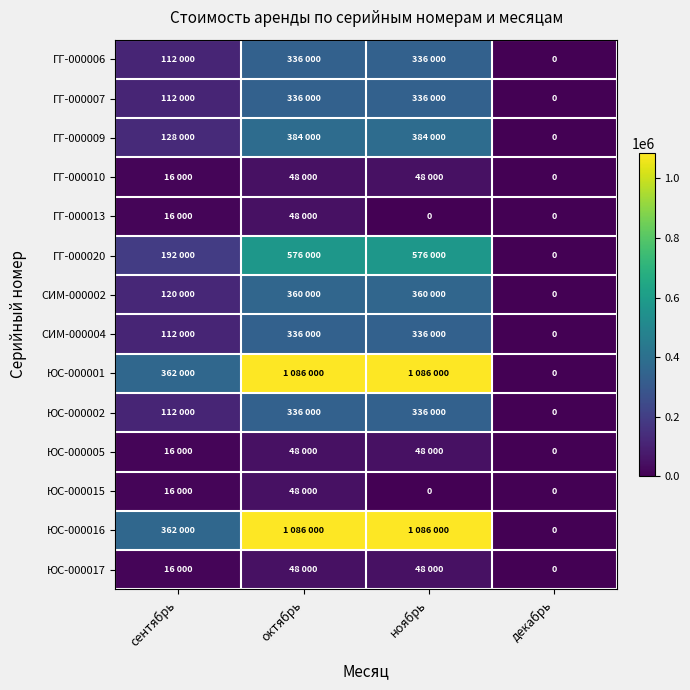

How many values in the ЮС-000015 series are below 16000?

2